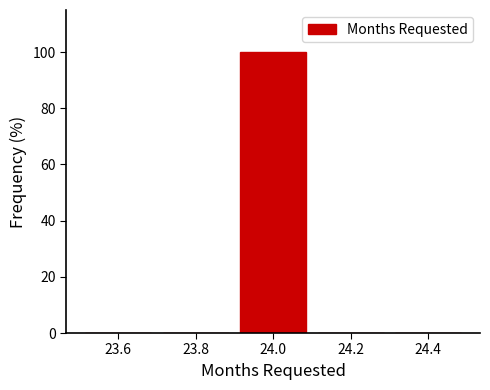

Reading left to right, transcribe this chart: for each bar, give the range it covers on the x-axis and its height. The values are not printed on the chart, so give them approximately, as read against the axis.

23.5 to 23.7: 0
23.7 to 23.9: 0
23.9 to 24.1: 100
24.1 to 24.3: 0
24.3 to 24.5: 0